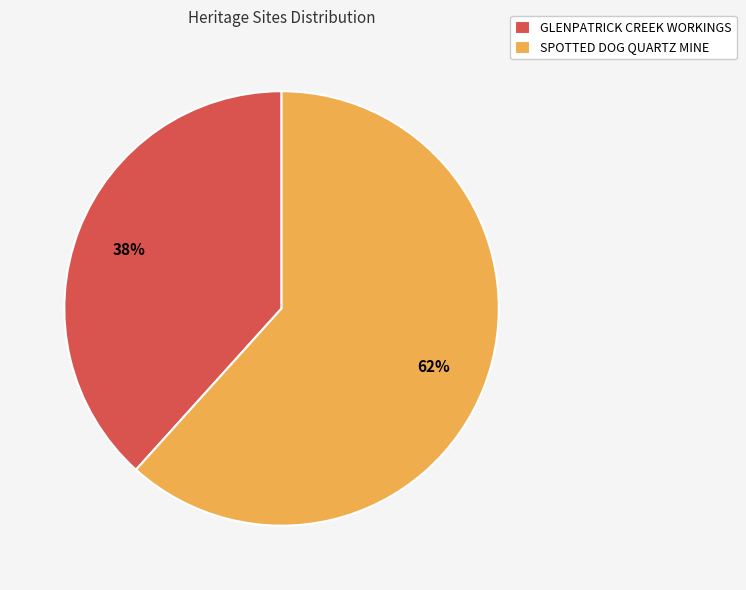

Which has a higher value, GLENPATRICK CREEK WORKINGS or SPOTTED DOG QUARTZ MINE?

SPOTTED DOG QUARTZ MINE